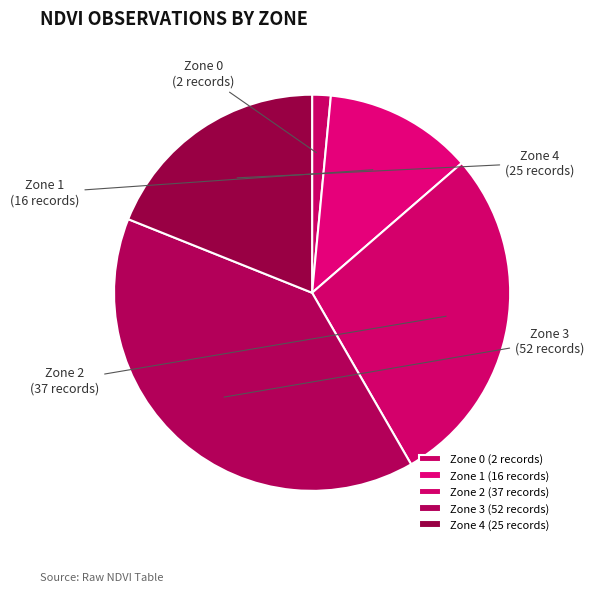

Is it true that Zone 2 is 28% of the pie?

True